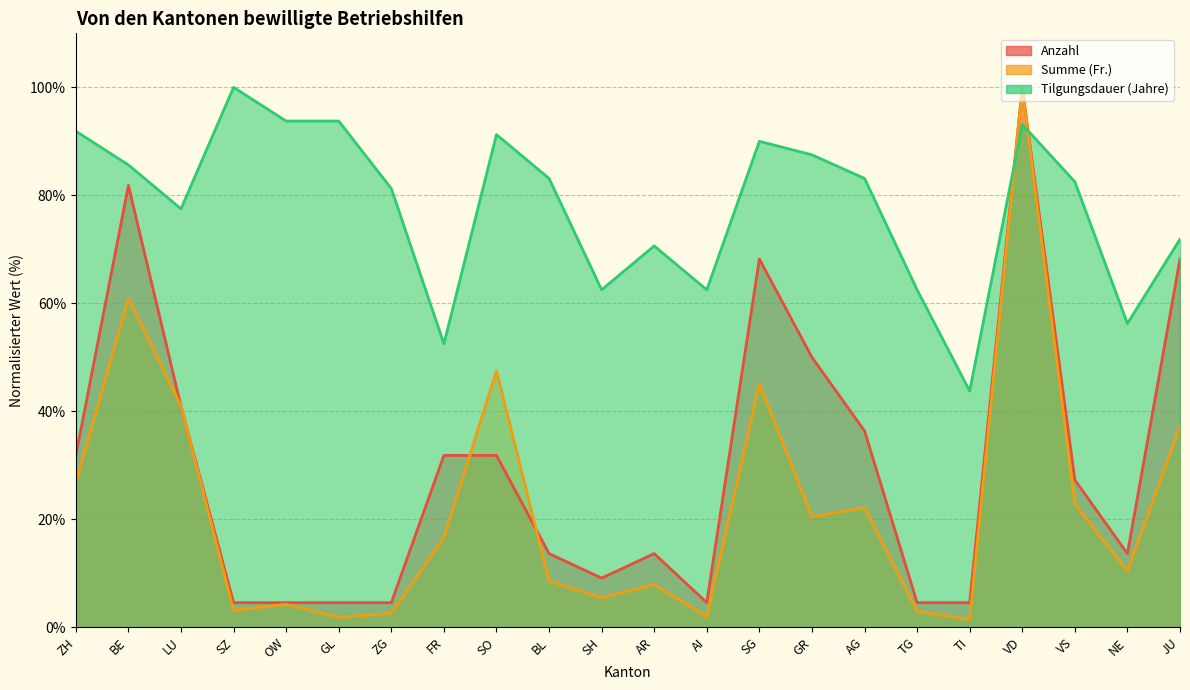

What is the difference between the second highest and second lowest values in the Summe (Fr.) series?

59.1